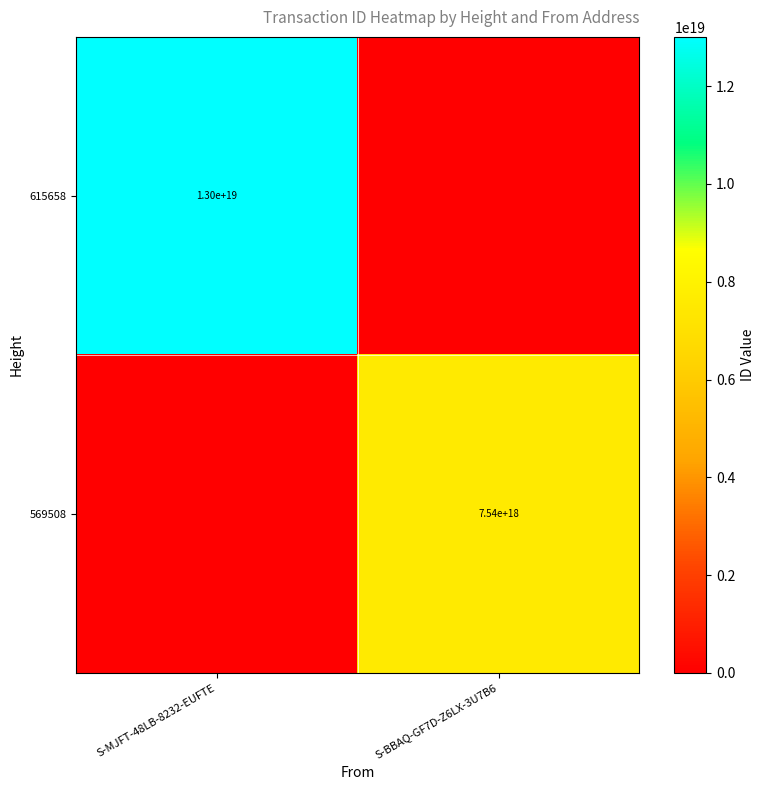

What is the maximum value shown in the chart?

13007889639373481984